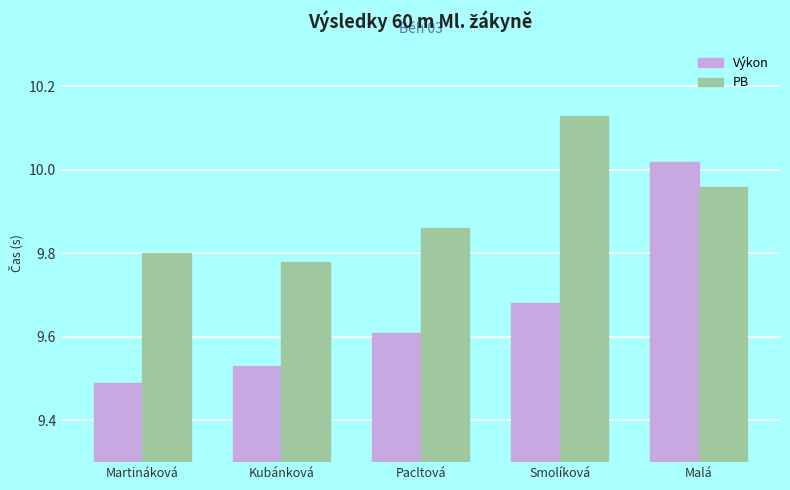

What is the label of the 2nd bar from the right?

Smolíková